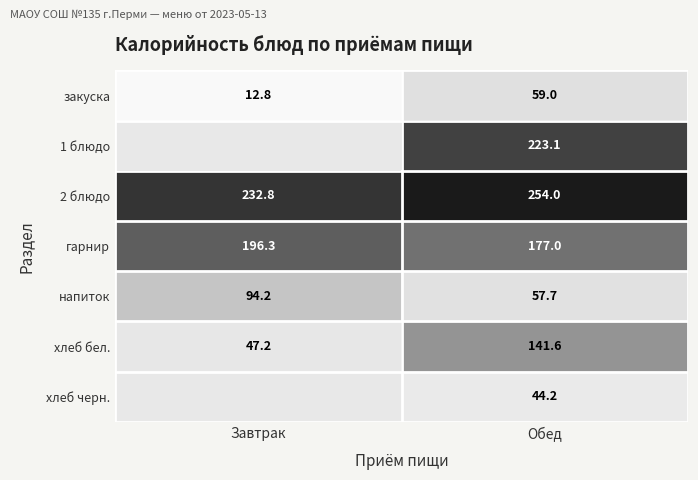

Is the value of хлеб бел. at Обед greater than the value of закуска at Обед?

Yes